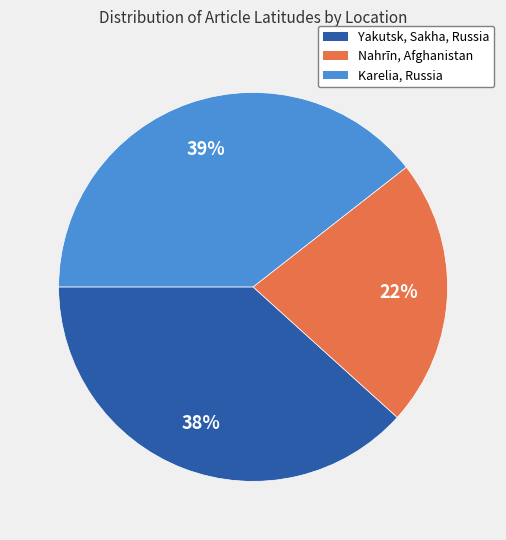

Which slice is the largest?

Karelia, Russia